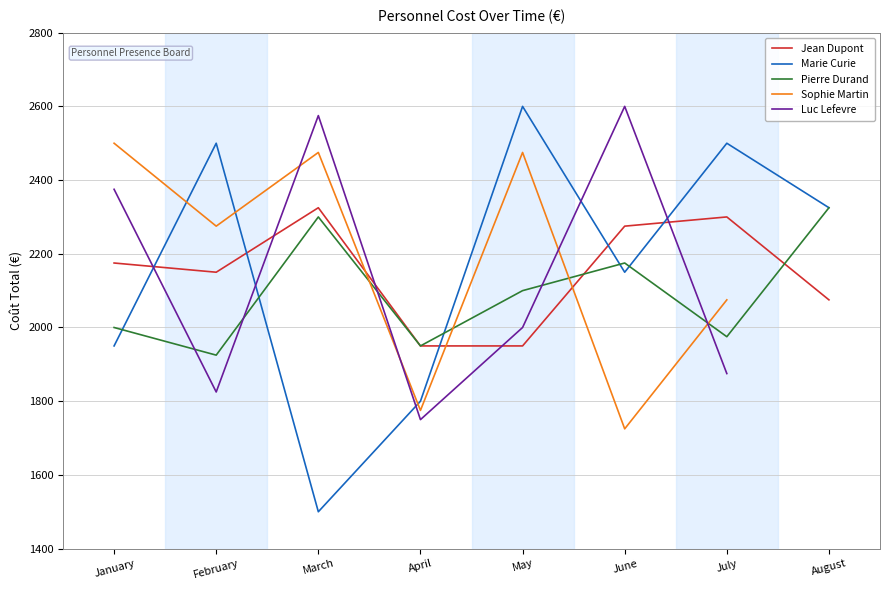

At how many categories does at least one series exceed 2062?

7